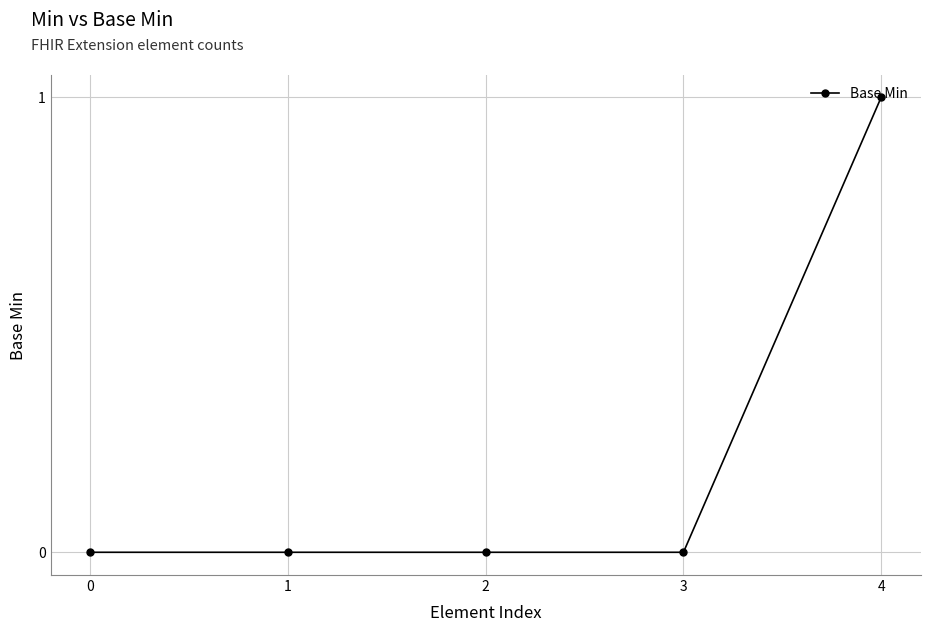

Which has a higher value, 4 or 3?

4